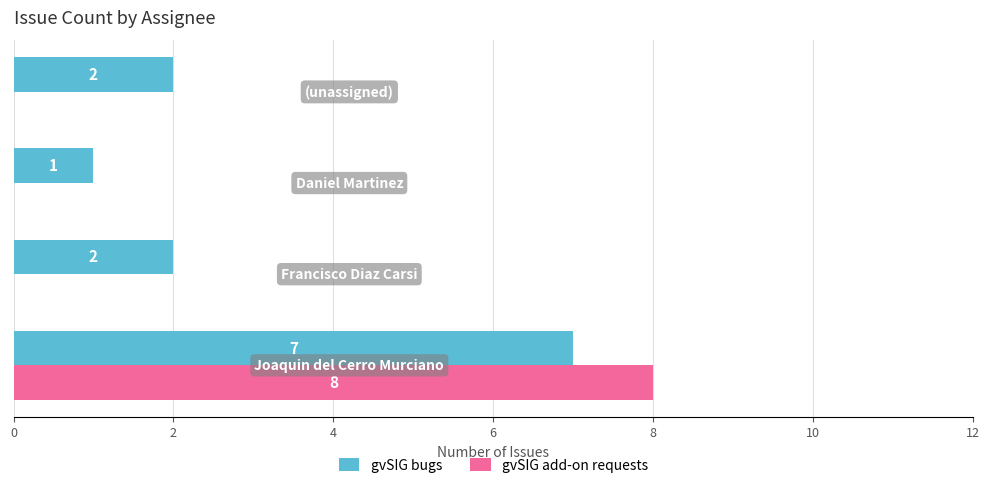

What is the highest value of the gvSIG bugs series?

7